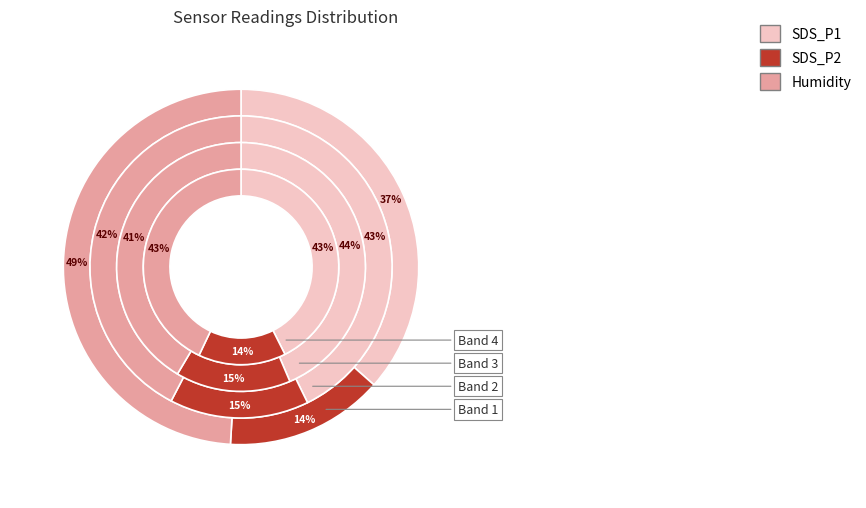

Is it true that 16 is 1% of the pie?

False